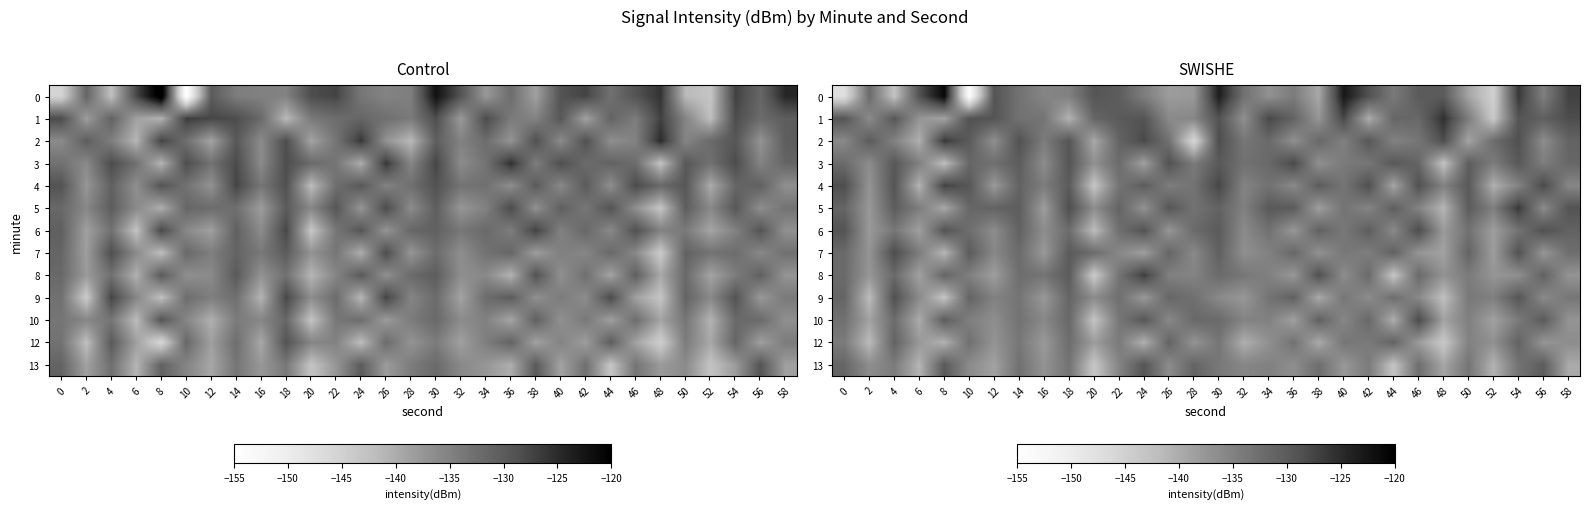

What is the difference between the second highest and second lowest values in the row_1 series?

13.2